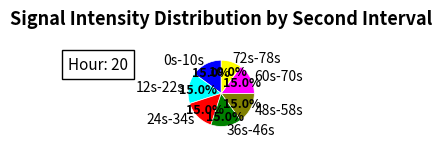

Which slice is the smallest?

72s-78s